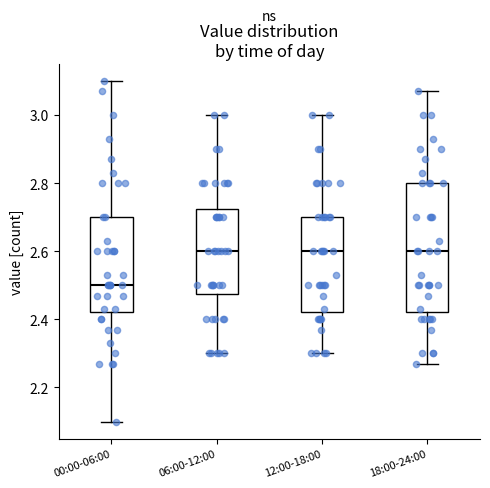

Where does the upper whisker of the box for 06:00-12:00 end on the y-axis? The values are not printed on the chart, so give them approximately, as read against the axis.

3.00